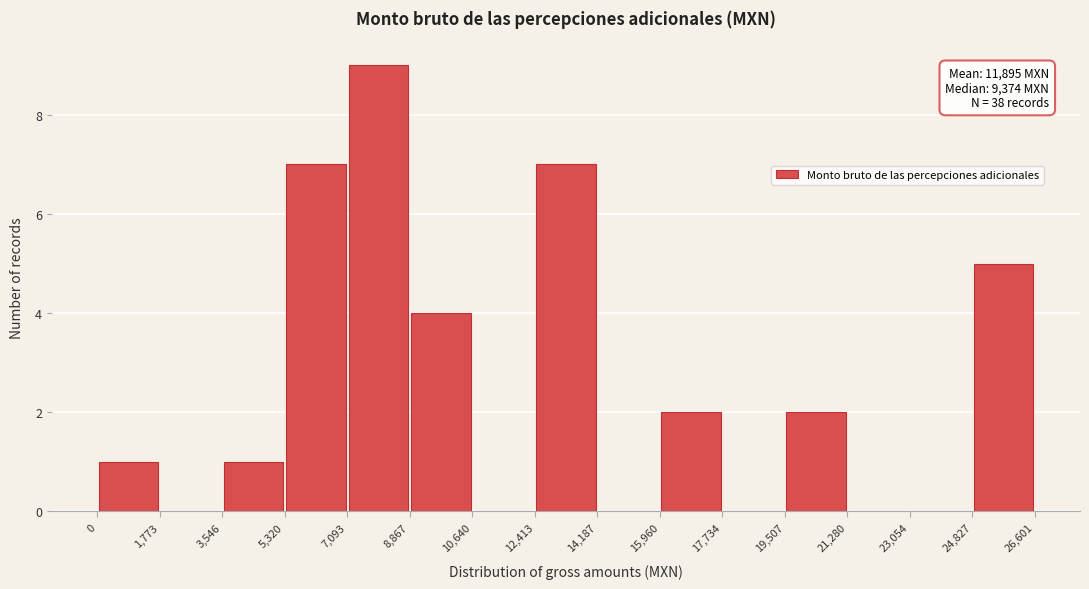

Over which range of the x-axis is the bar tallest?

7,093 to 8,867